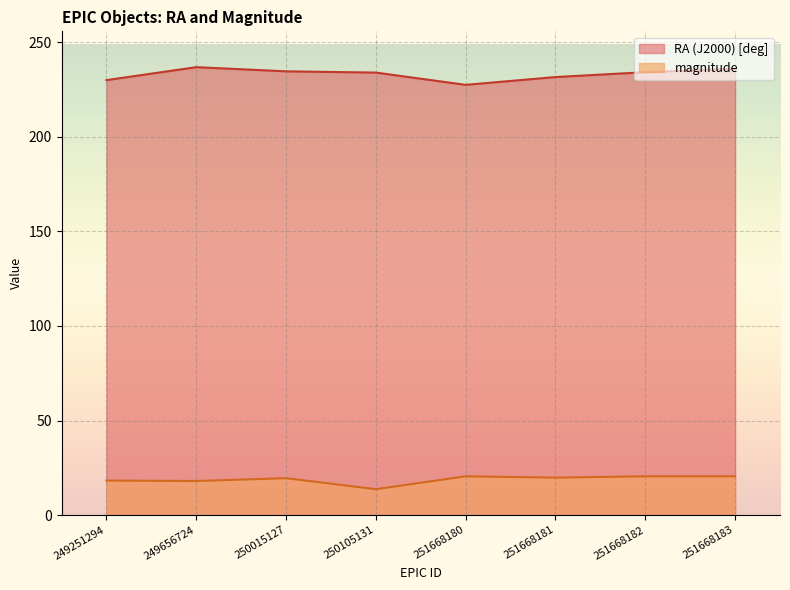

Reading left to right, what are all the values shown in this chart?

RA (J2000) [deg]: 249251294=230.0	249656724=236.8	250015127=234.6	250105131=234.0	251668180=227.5	251668181=231.6	251668182=234.2	251668183=236.0
magnitude: 249251294=18.2	249656724=18.0	250015127=19.5	250105131=13.7	251668180=20.5	251668181=19.8	251668182=20.5	251668183=20.5